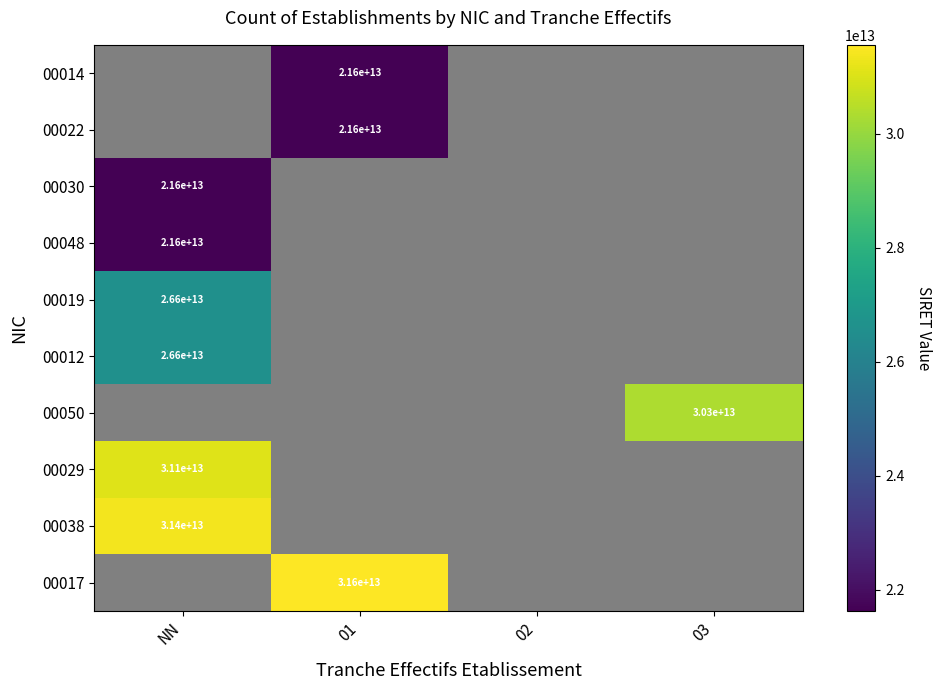

List the series in order of their peak value, lowest first.

00014, 00022, 00030, 00048, 00019, 00012, 00050, 00029, 00038, 00017